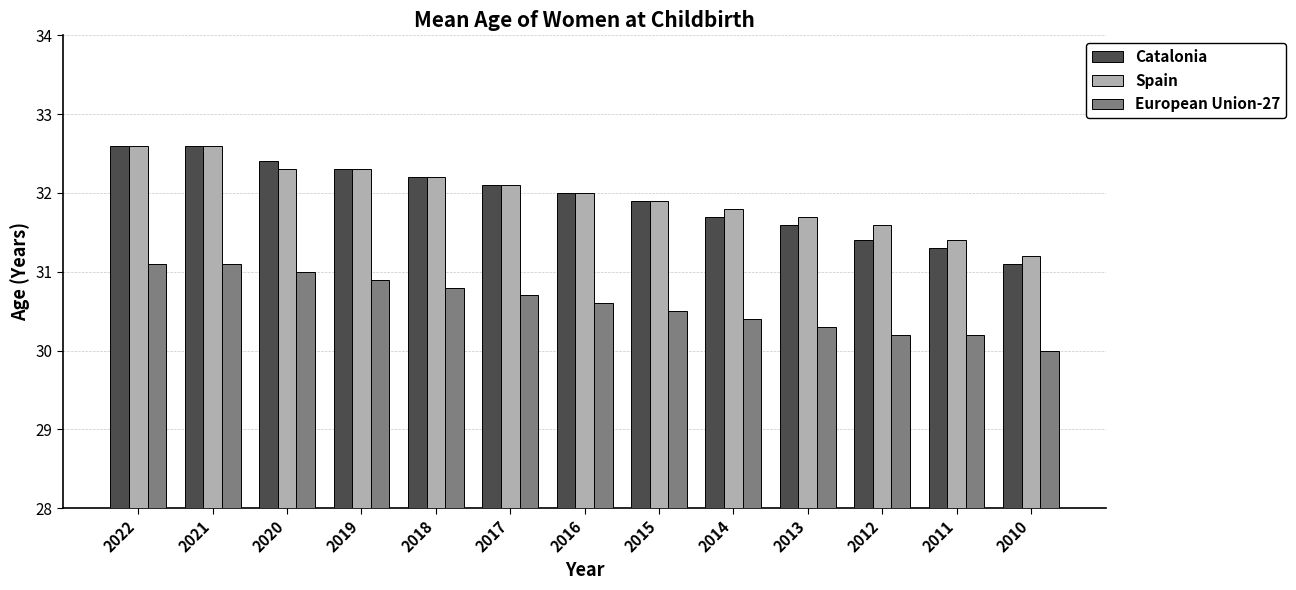

What is the greatest value displayed?

32.6